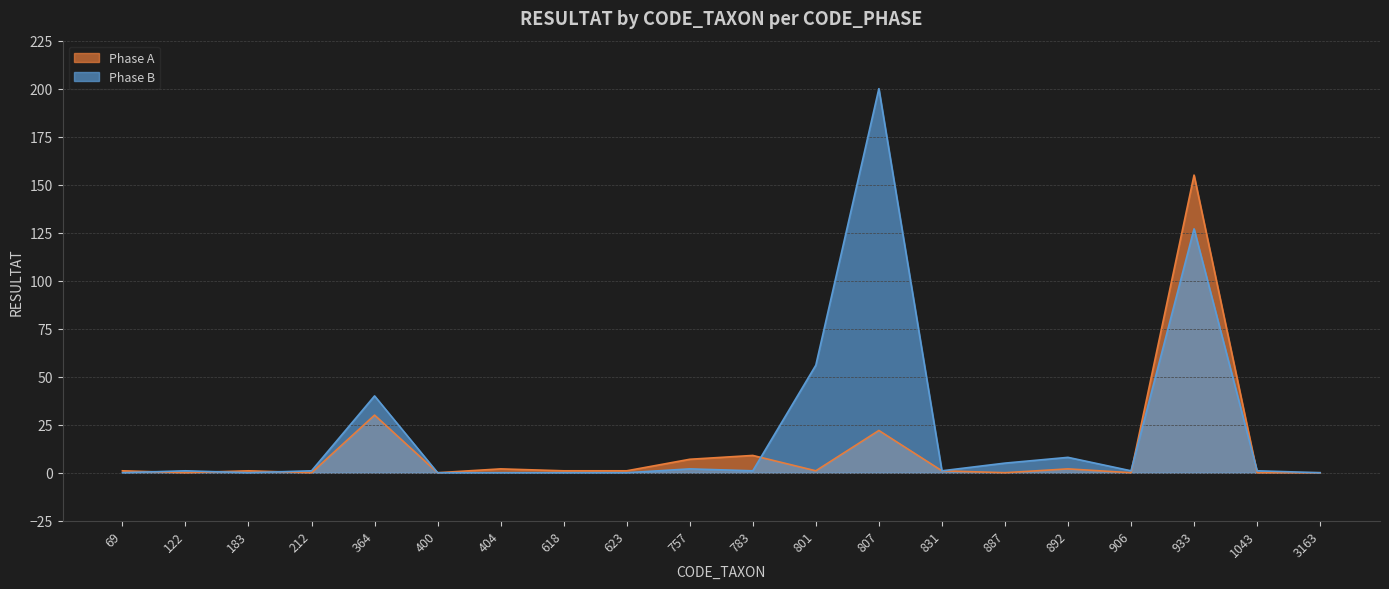

Where is the first local maximum for Phase B?

122